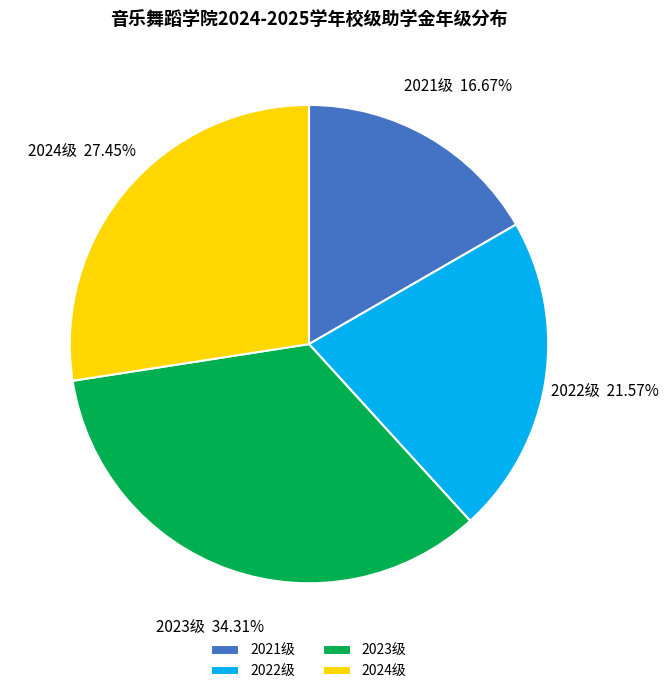

To the nearest percent, what is the combined percentage of 2021级 and 2022级?

38%